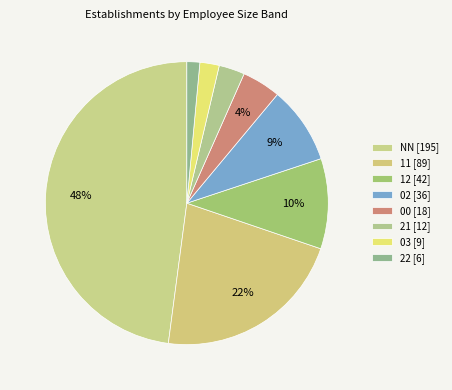

Count the number of slices in the pie.

8